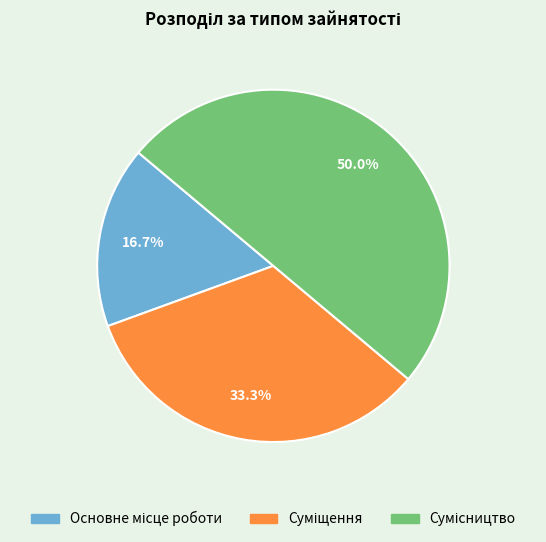

To the nearest percent, what is the difference between the largest and smallest slice percentages?

33%